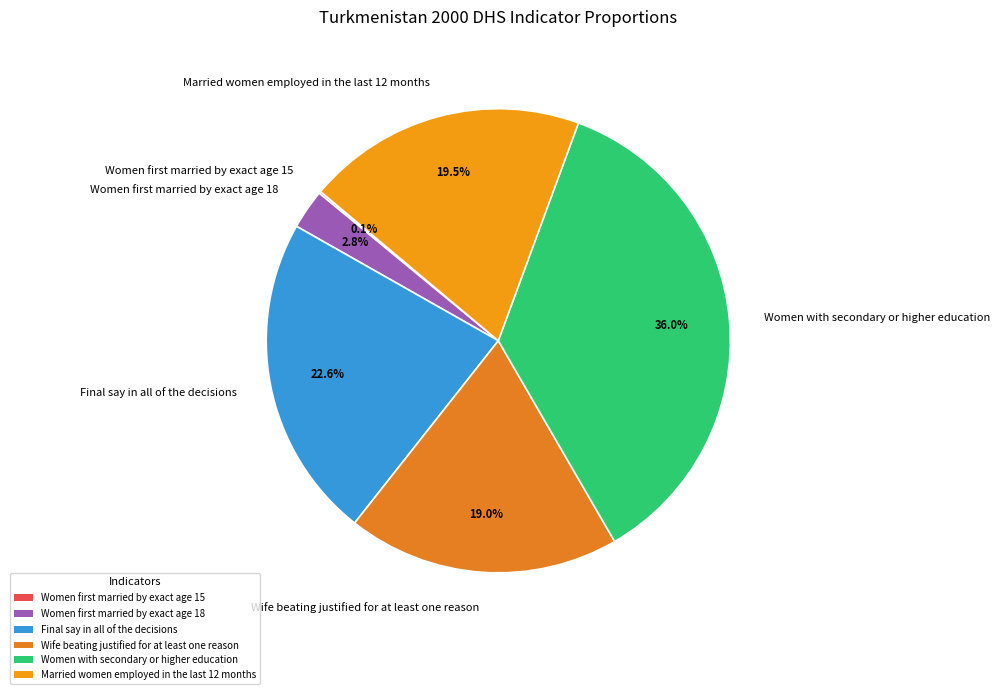

Which category has the biggest portion of the pie?

Women with secondary or higher education